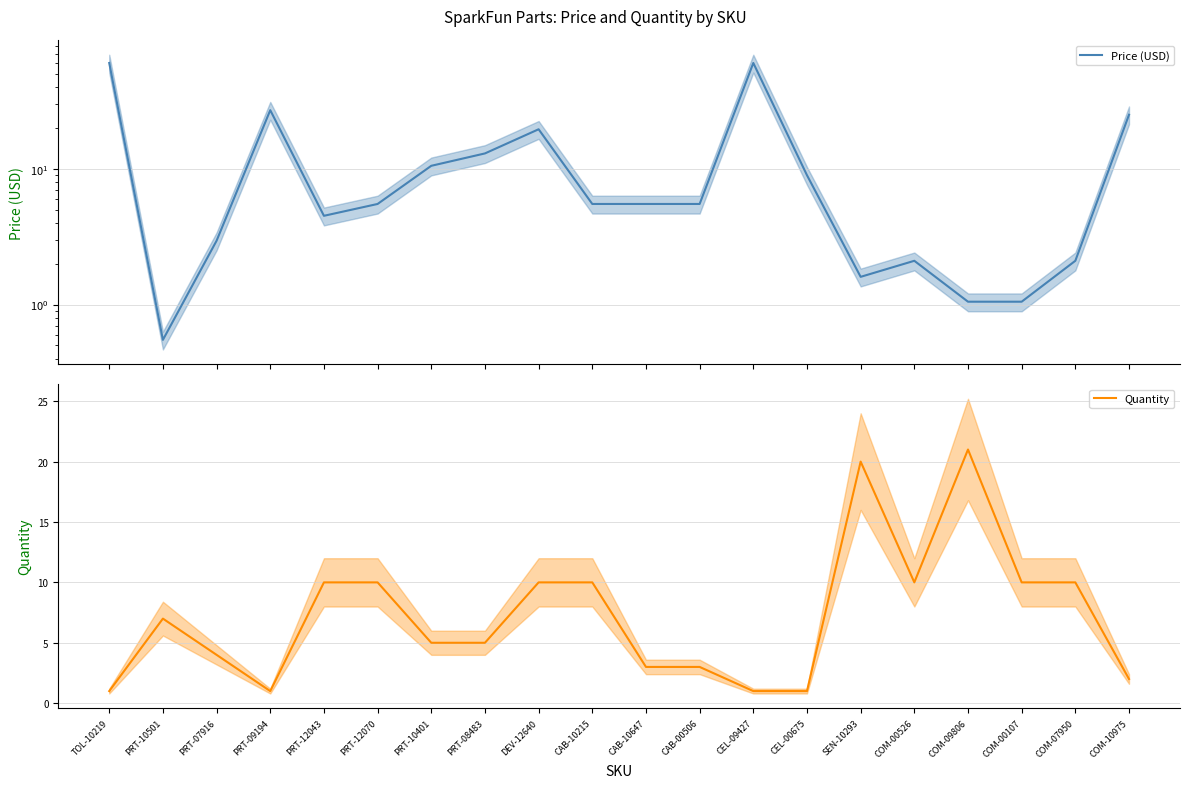

What position from the left is CAB-10215?

10